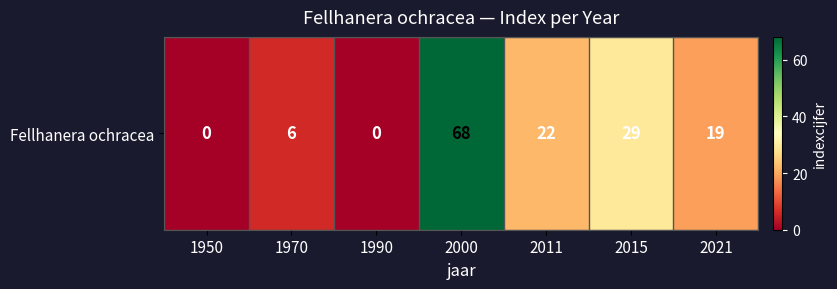

The value at 1990 is 0. True or false?

True